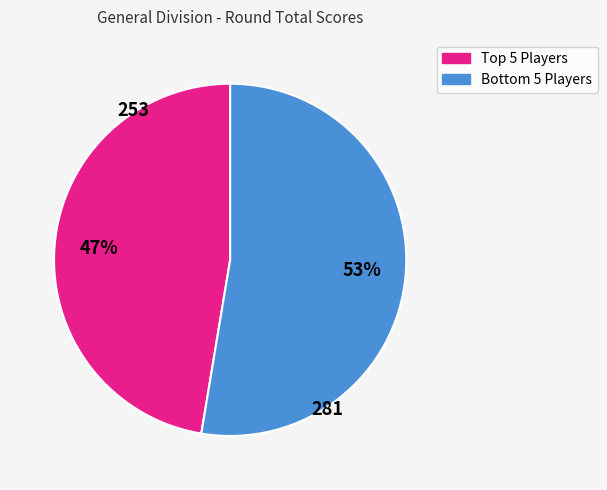

Is there any slice that represents more than half of the pie?

Yes